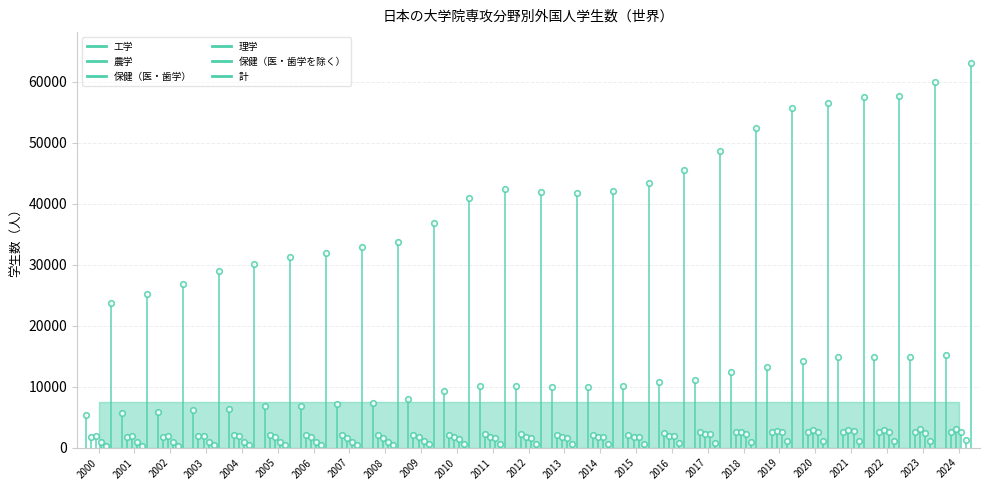

Between 2000 and 2001, which series saw the biggest shift?

計